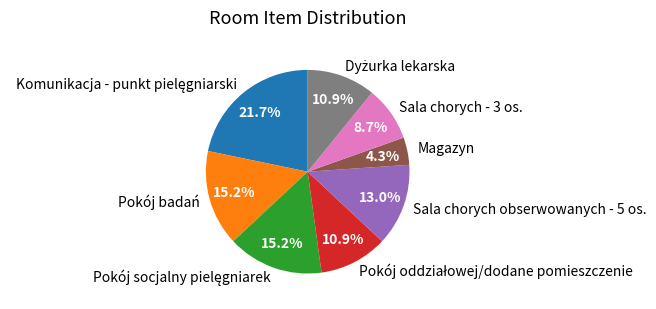

The Magazyn slice represents 19% of the pie. True or false?

False